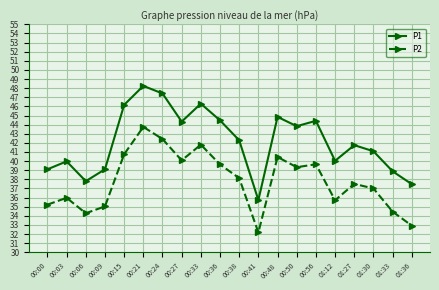

Is the value of P2 at 00:03 greater than the value of P1 at 00:33?

No